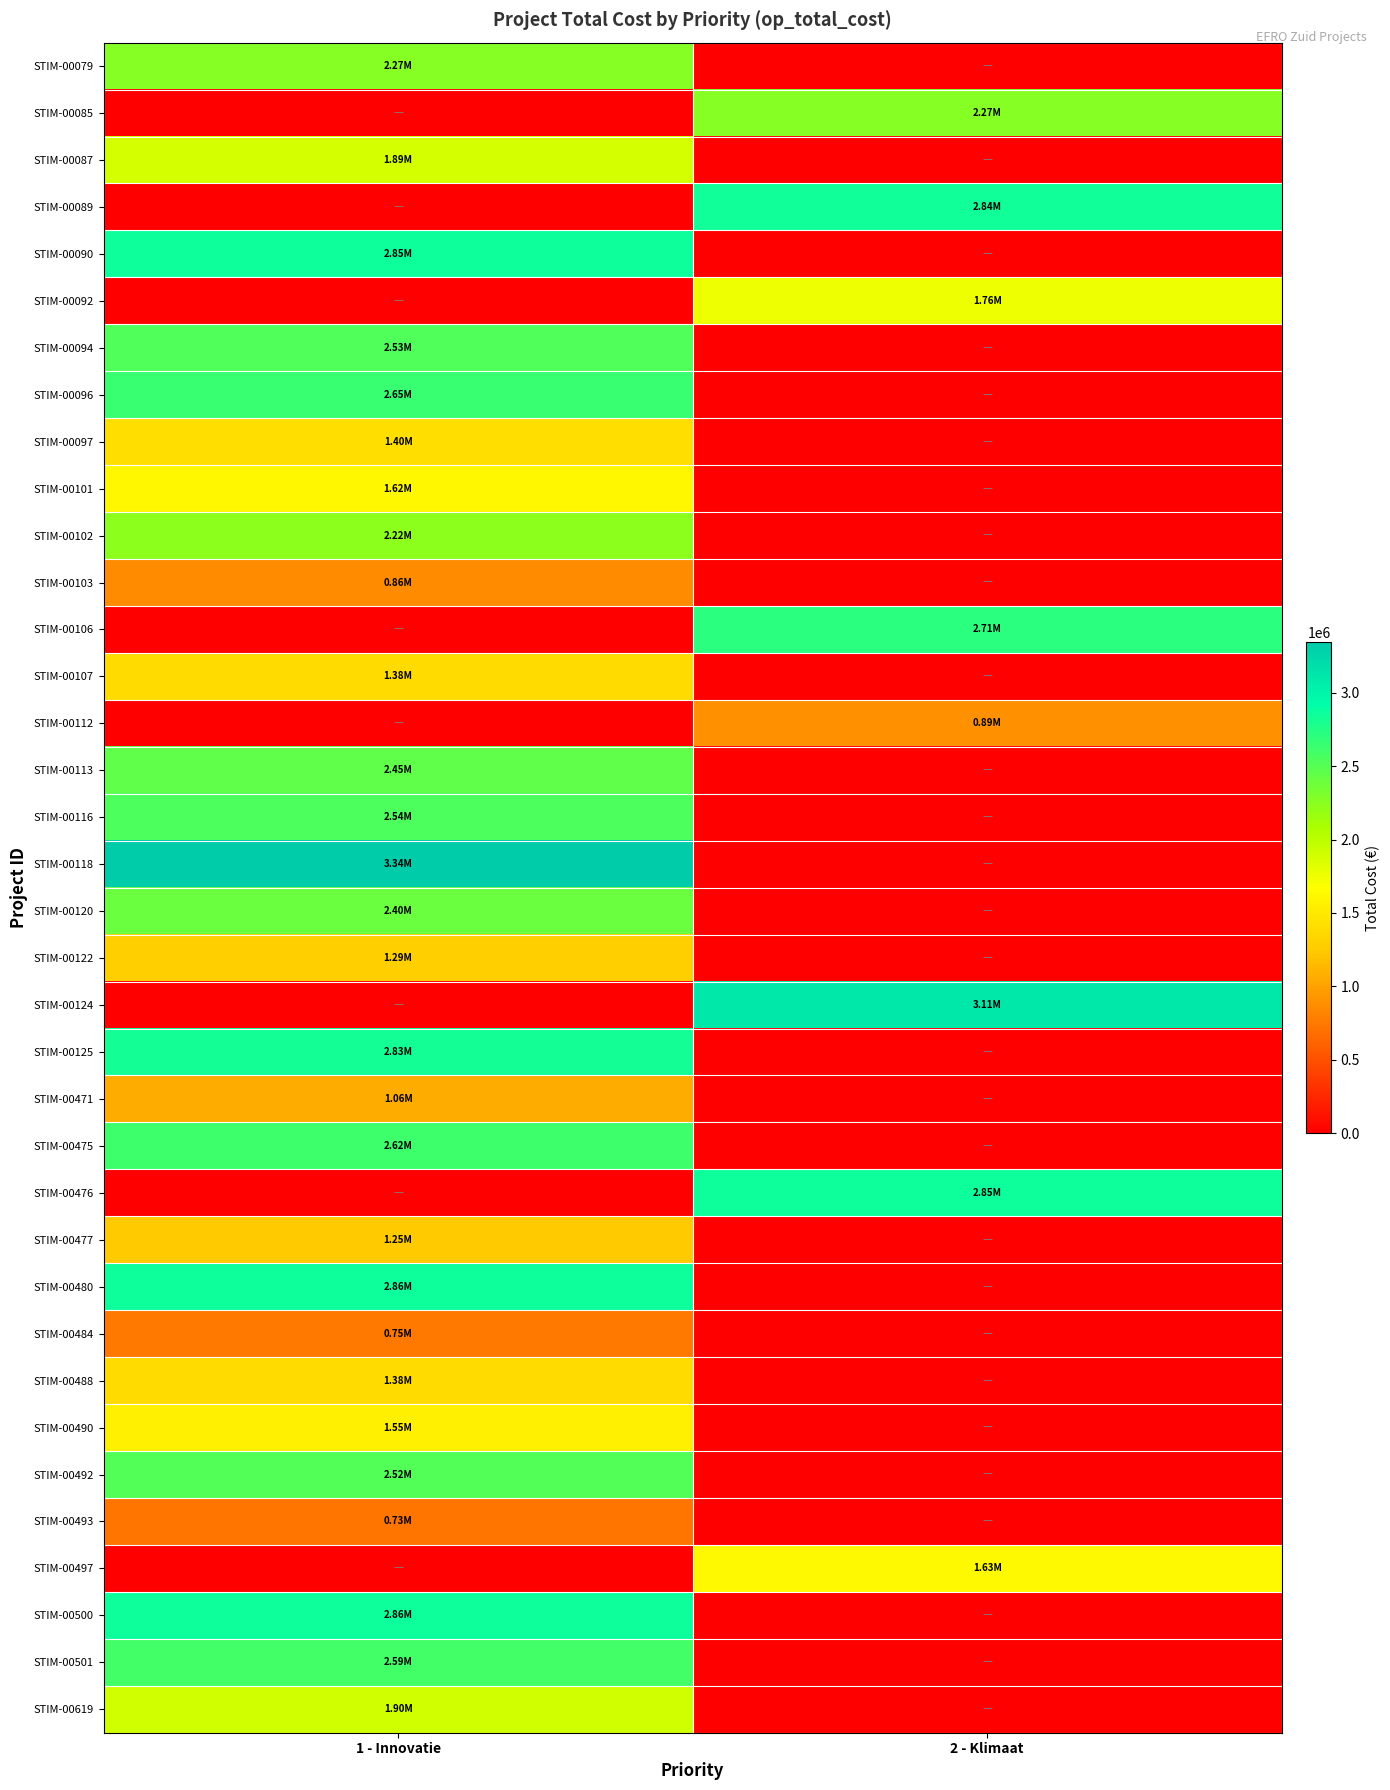

At 1 - Innovatie, list the series in order from largest to smallest.

STIM-00118, STIM-00500, STIM-00480, STIM-00090, STIM-00125, STIM-00096, STIM-00475, STIM-00501, STIM-00116, STIM-00094, STIM-00492, STIM-00113, STIM-00120, STIM-00079, STIM-00102, STIM-00619, STIM-00087, STIM-00101, STIM-00490, STIM-00097, STIM-00107, STIM-00488, STIM-00122, STIM-00477, STIM-00471, STIM-00103, STIM-00484, STIM-00493, STIM-00085, STIM-00089, STIM-00092, STIM-00106, STIM-00112, STIM-00124, STIM-00476, STIM-00497